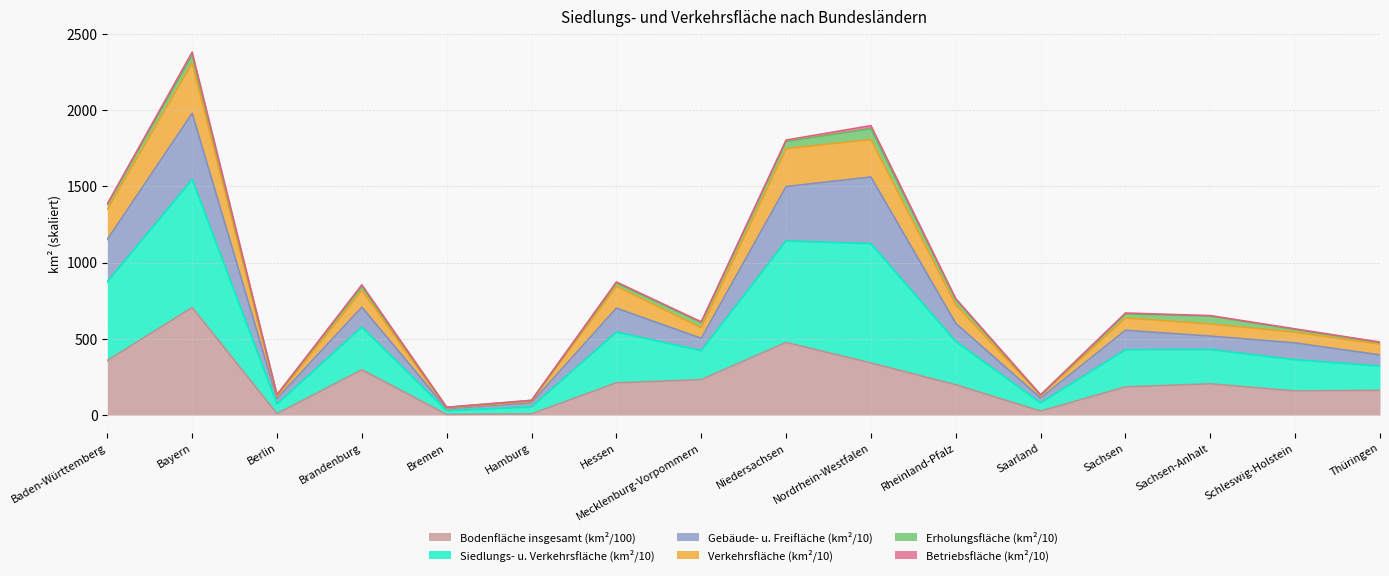

Is it true that Bodenfläche insgesamt (km²/100) equals 357.5 at Baden-Württemberg?

True